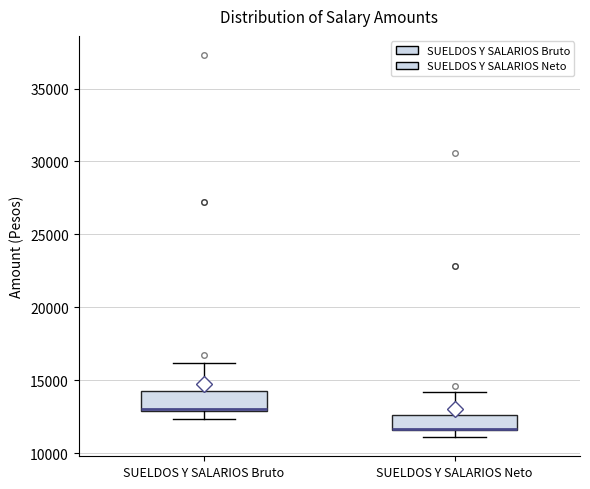

Where is the upper edge of the box for SUELDOS Y SALARIOS Neto on the y-axis? The values are not printed on the chart, so give them approximately, as read against the axis.

12500